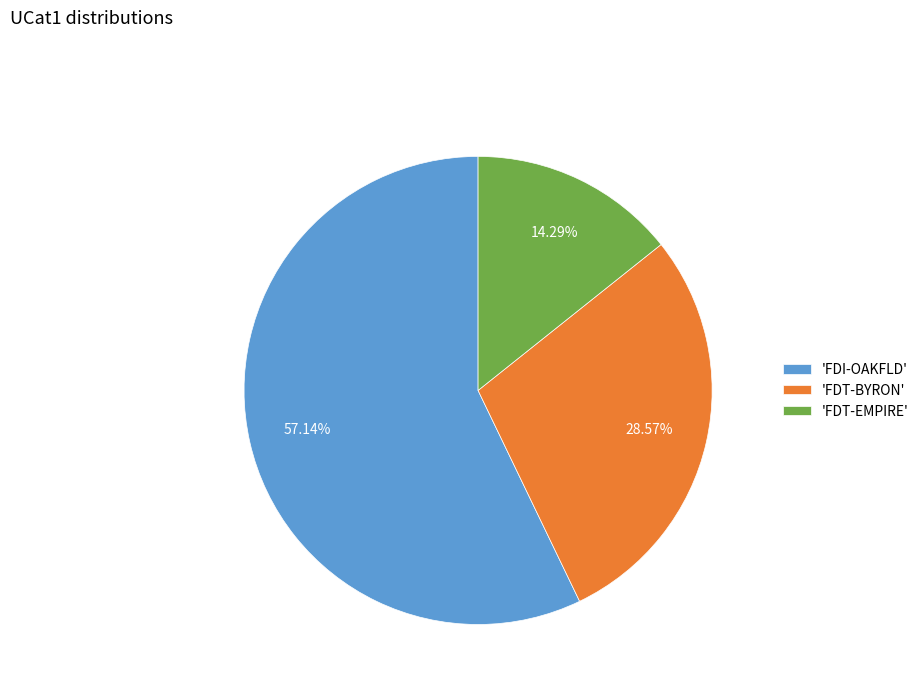

Approximately how many times larger is the value at 'FDT-BYRON' compared to 'FDT-EMPIRE'?

2.0